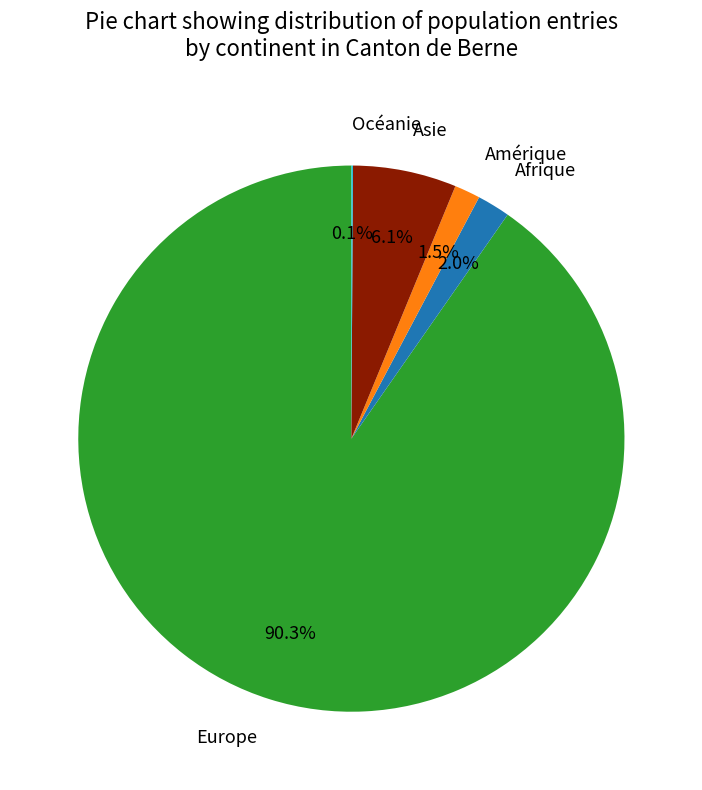

What percentage is NOT represented by Asie?

93.9%